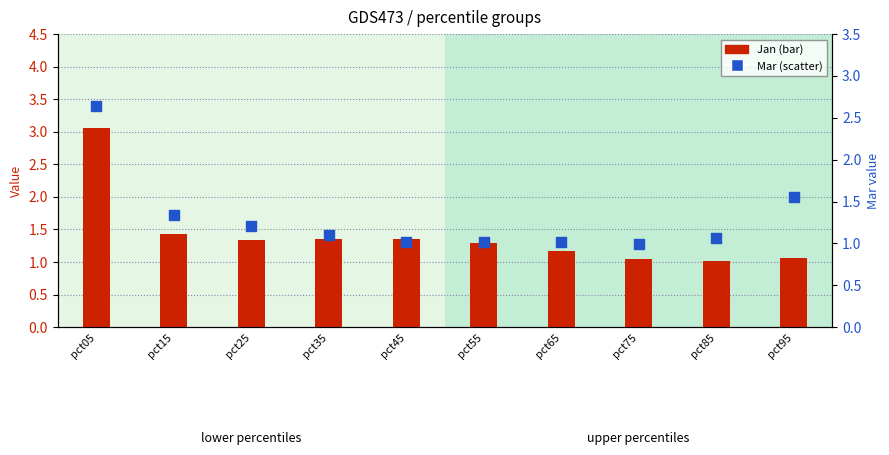

Which series reaches the maximum Y coordinate?

Jan